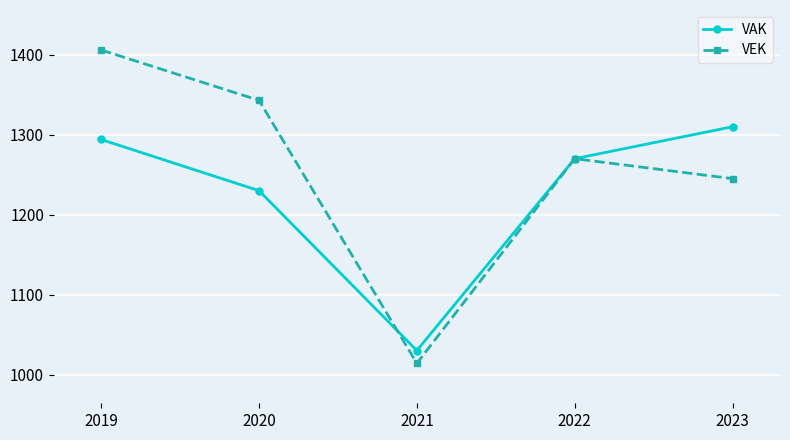

Which category has the lowest value across all series?

2021